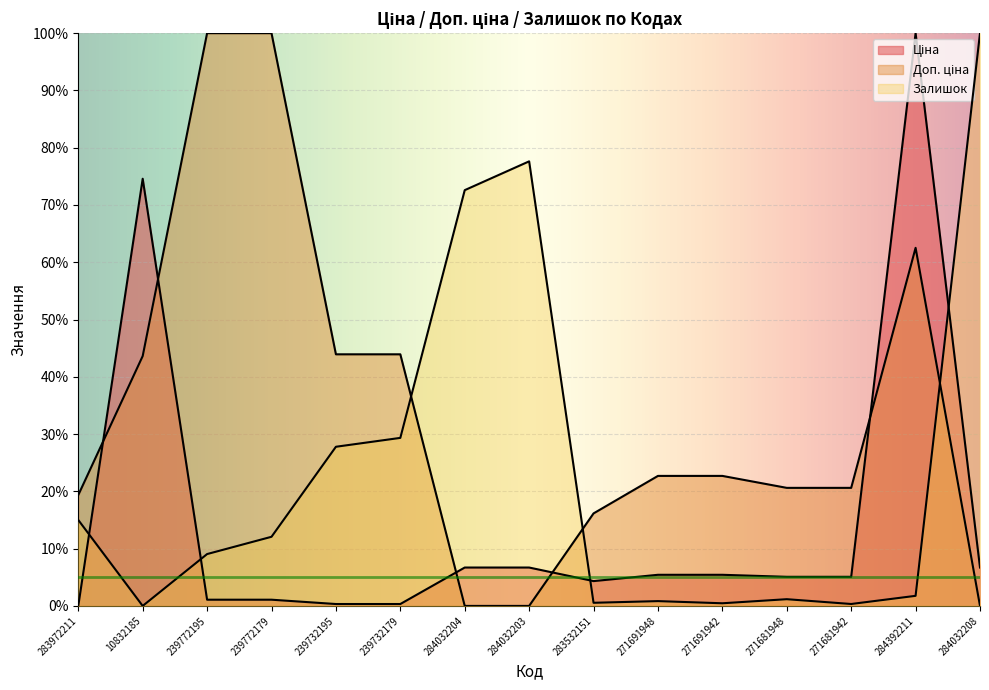

How many values in the Ціна series exceed 5?

9